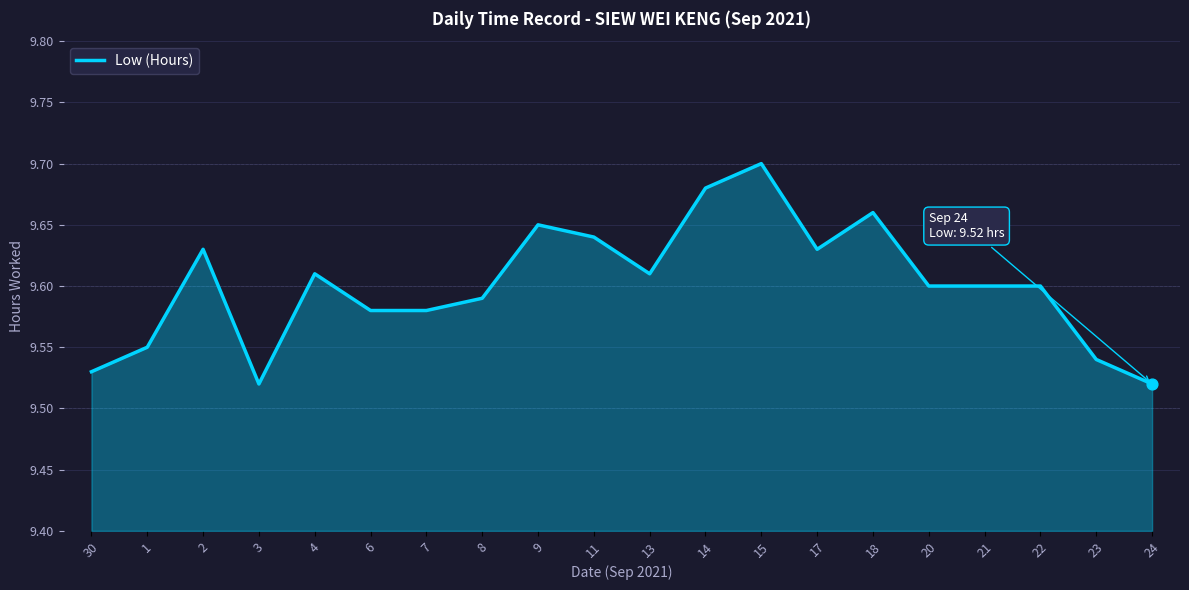

What is the ratio of the value at 22 to the value at 2?

1.0